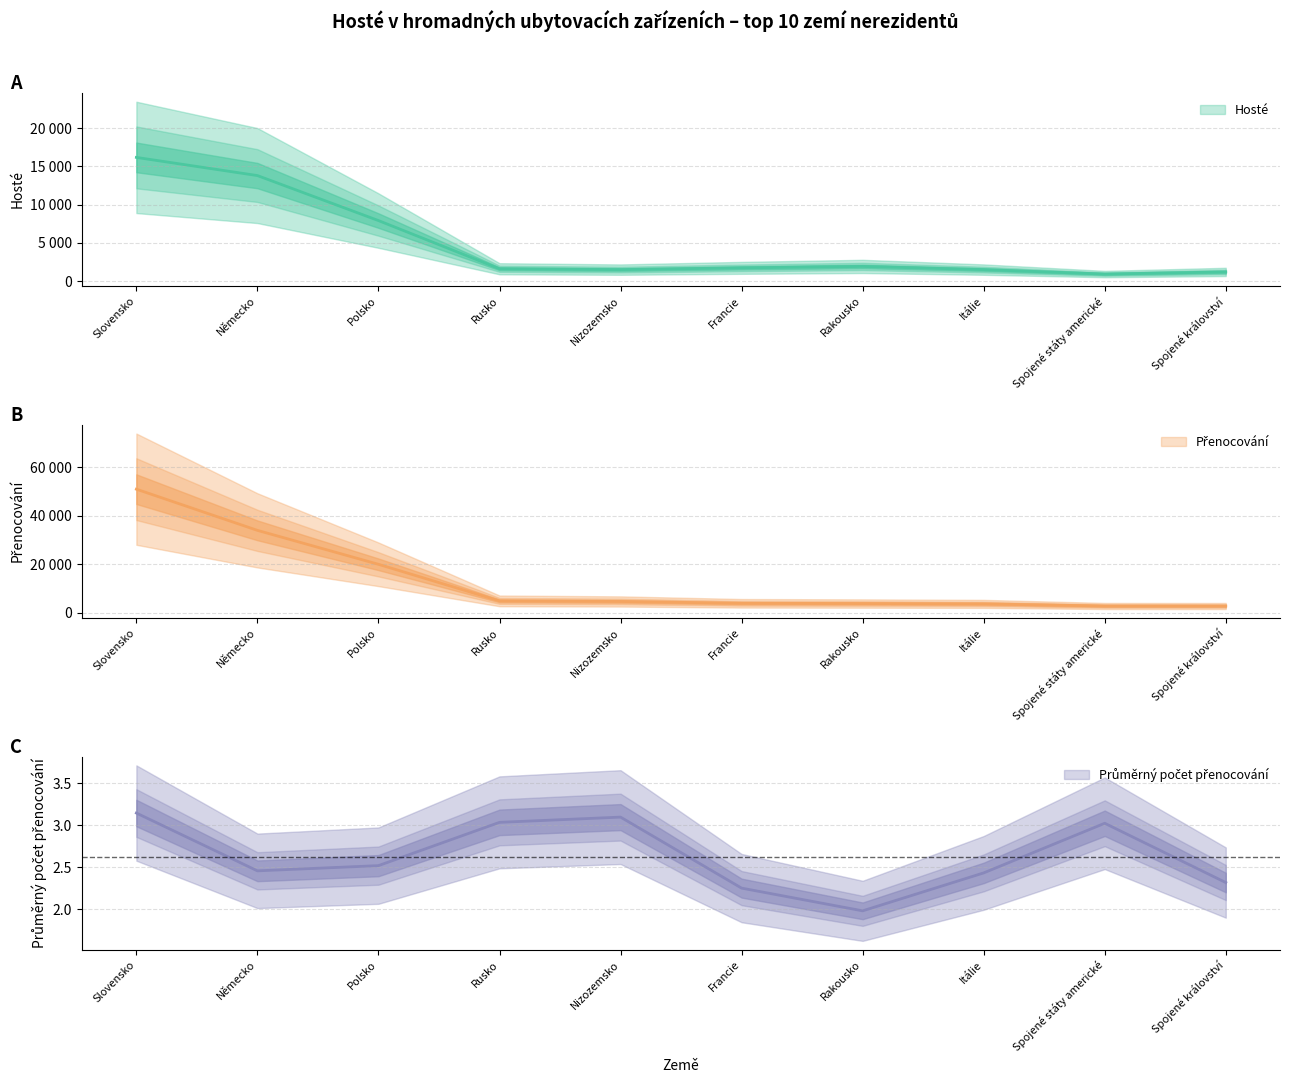

True or false: Přenocování and Hosté cross at least once.

False